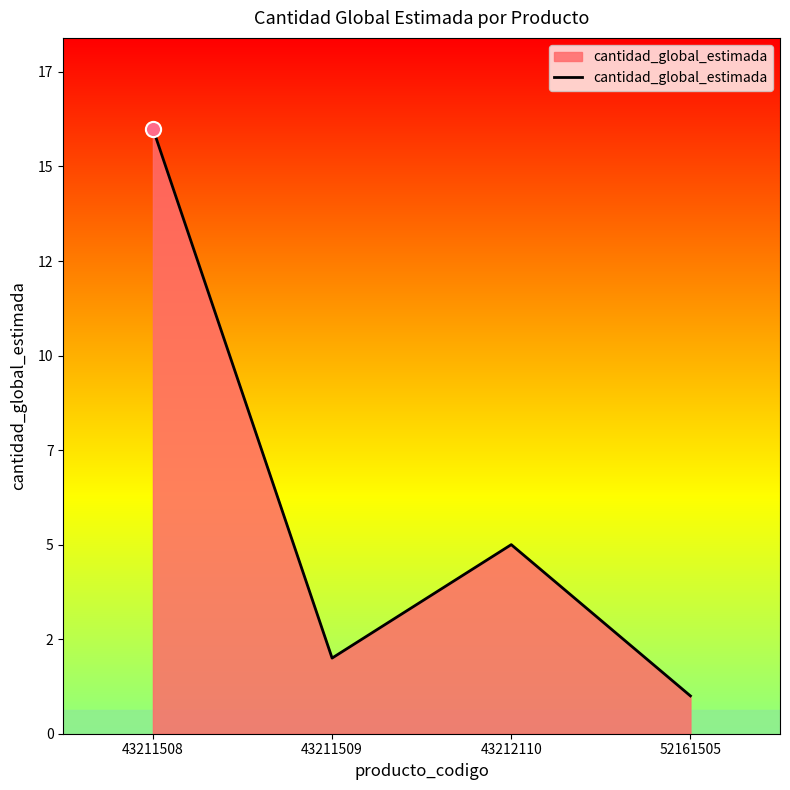

What is the change in value from 43211509 to 43212110?

+3